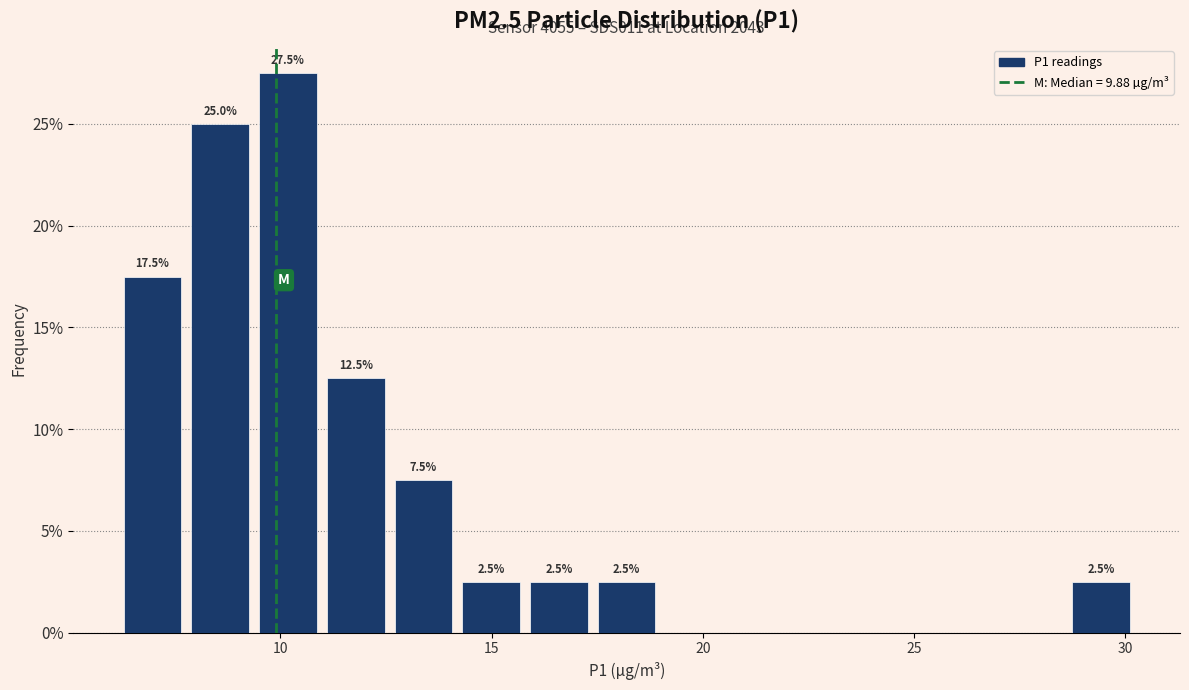

Read against the x-axis, roughly where is the centre of the tallest bar?

10.0